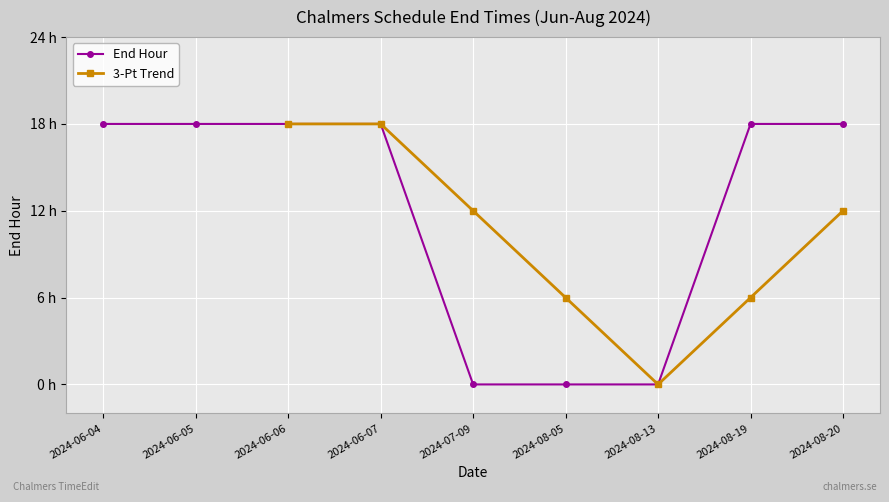

The value at 2024-06-05 is 18. True or false?

True